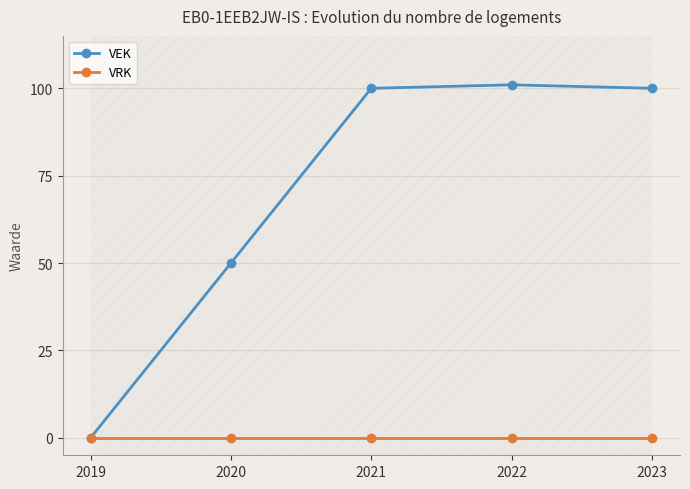

Which series has the largest total across all categories?

VEK